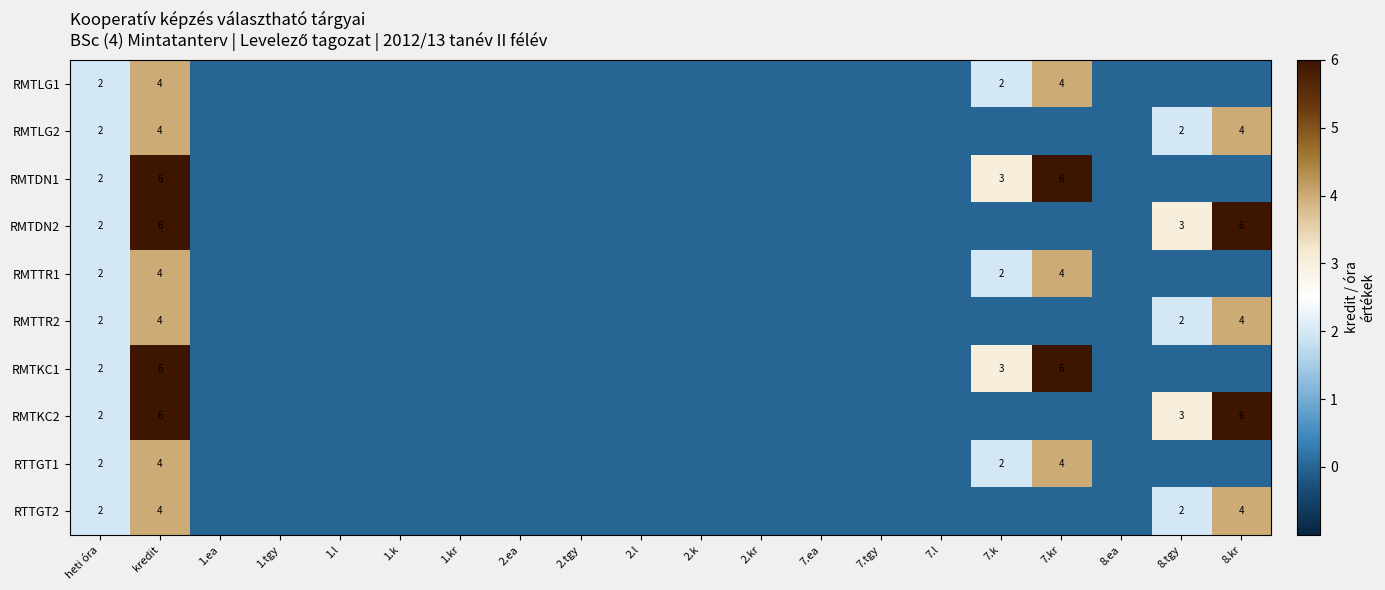

Is it true that RTTGT1 equals 4 at kredit?

True